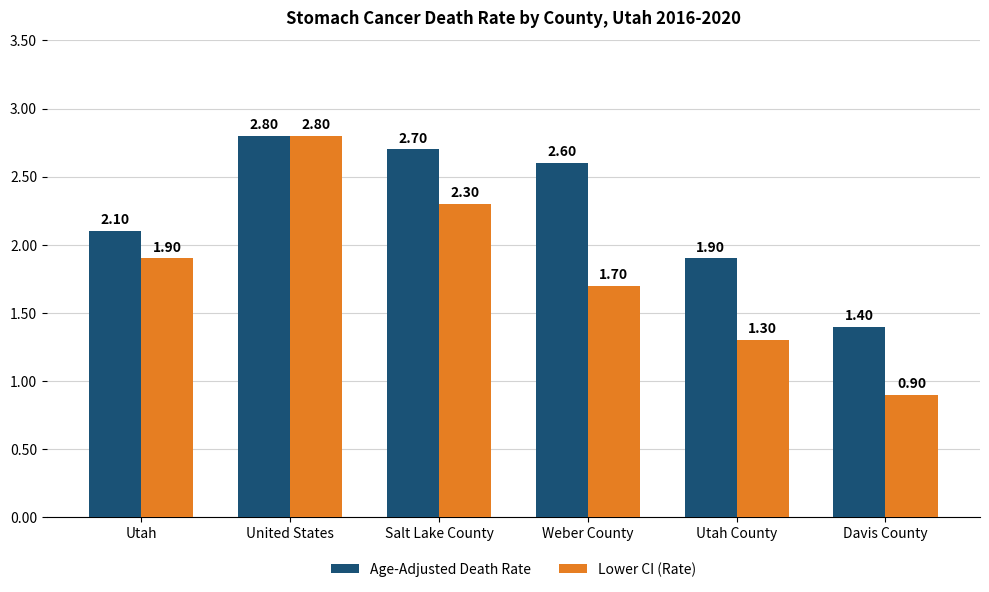

What is the maximum value for Lower CI (Rate)?

2.8